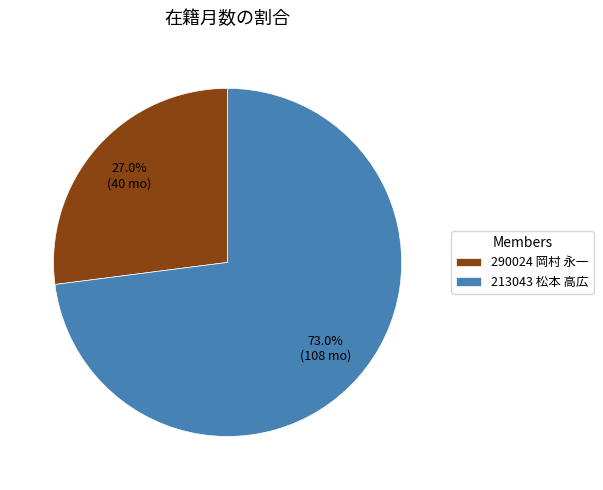

Count the number of slices in the pie.

2